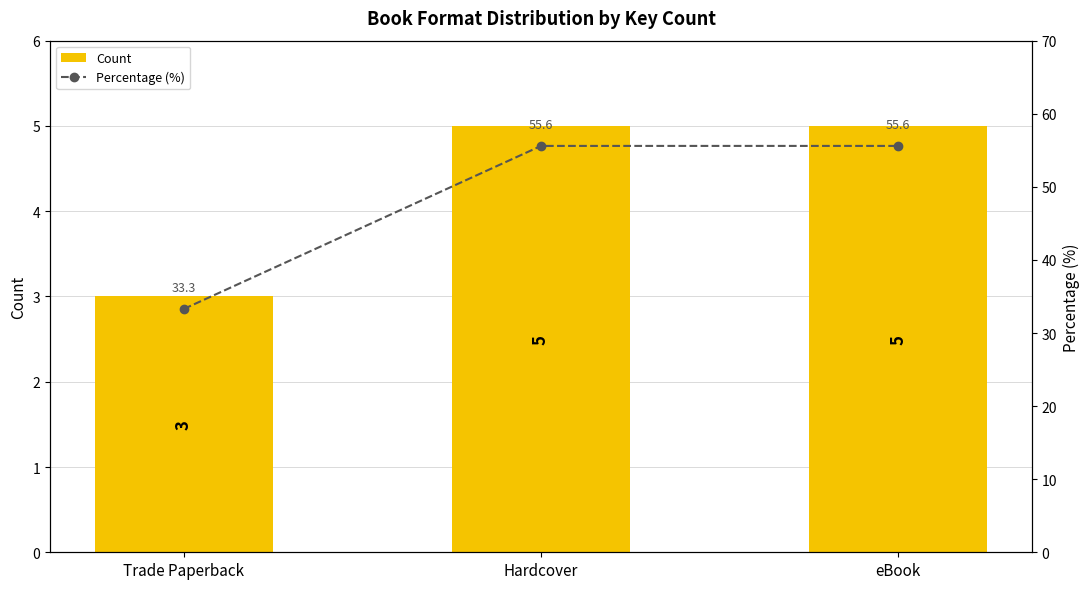

At which label does Percentage (%) reach its peak?

Hardcover